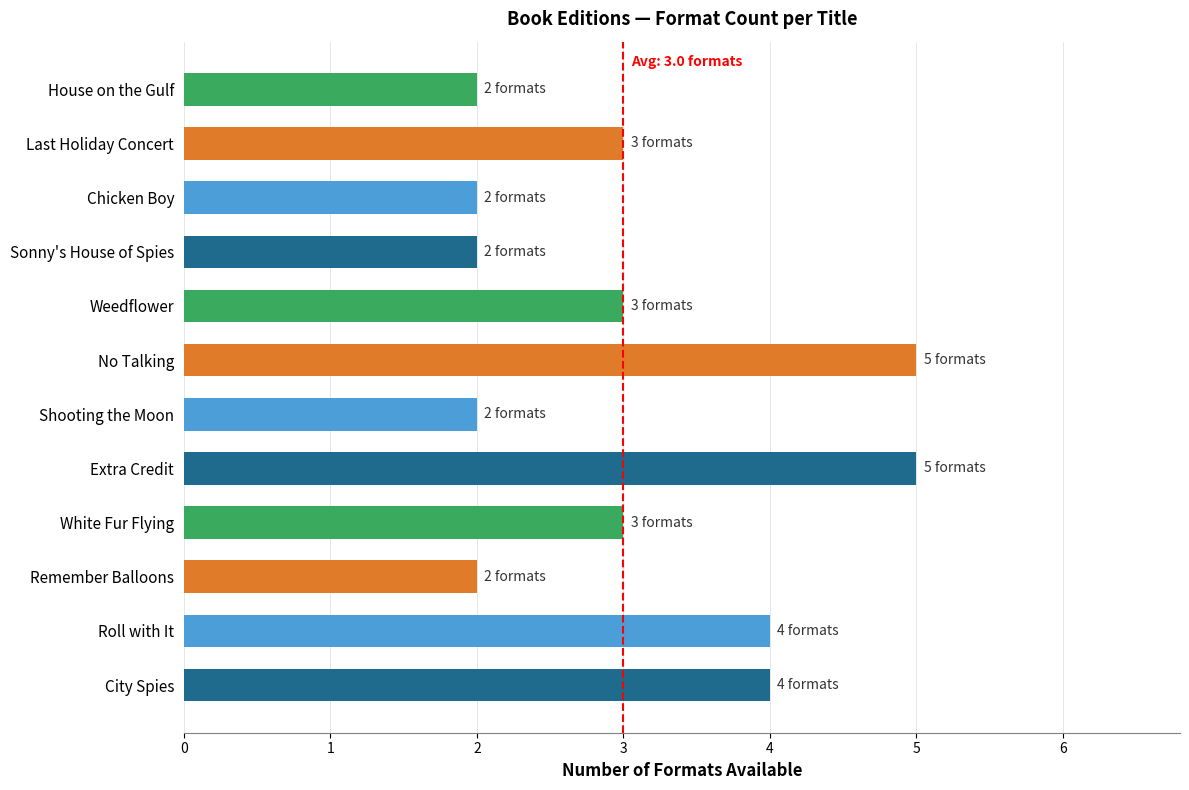

Between House on the Gulf and White Fur Flying, which is larger?

White Fur Flying